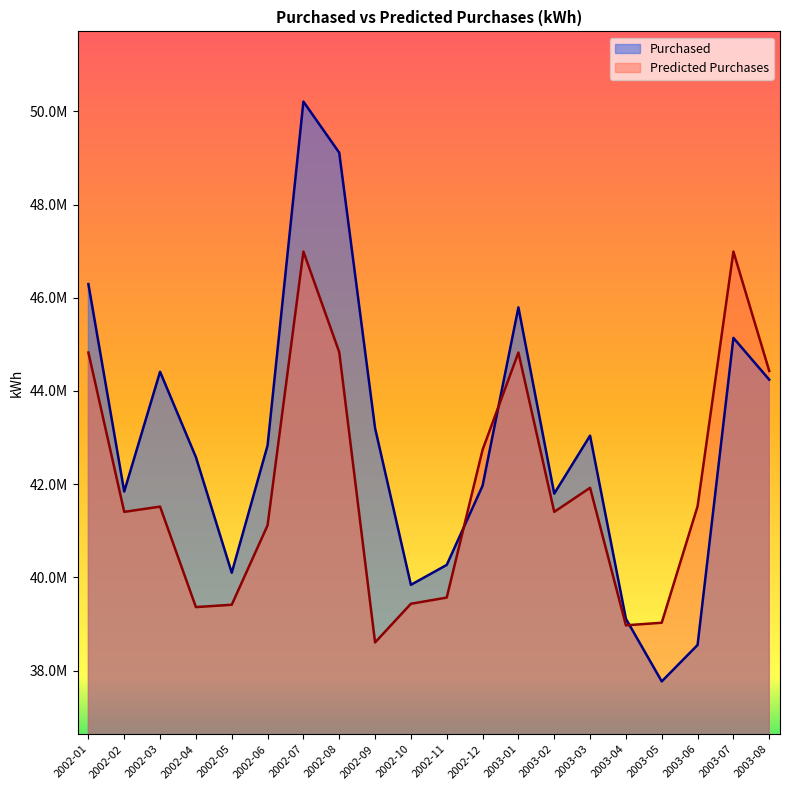

Reading right to left, list all the values displayed in this chart.

Purchased: 44242730	45139630	38550110	37768340	39112340	43041020	41797690	45793920	41966900	40267910	39840800	43203390	49113260	50209650	42830520	40099130	42581129	44412572	41843002	46293277
Predicted Purchases: 44429893	46991490	41526337	39027220	38971985	41922810	41406304	44824884	42738434	39566929	39434436	38604353	44834120	46991490	41117369	39413073	39363172	41518583	41406304	44824884